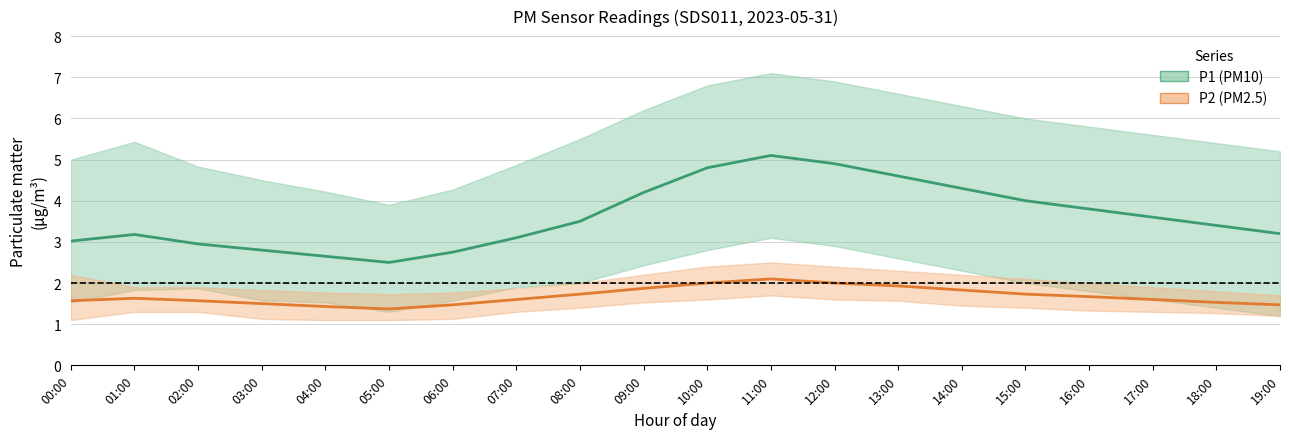

The P2 (PM2.5) series shows 2.8 at 09:00. True or false?

False